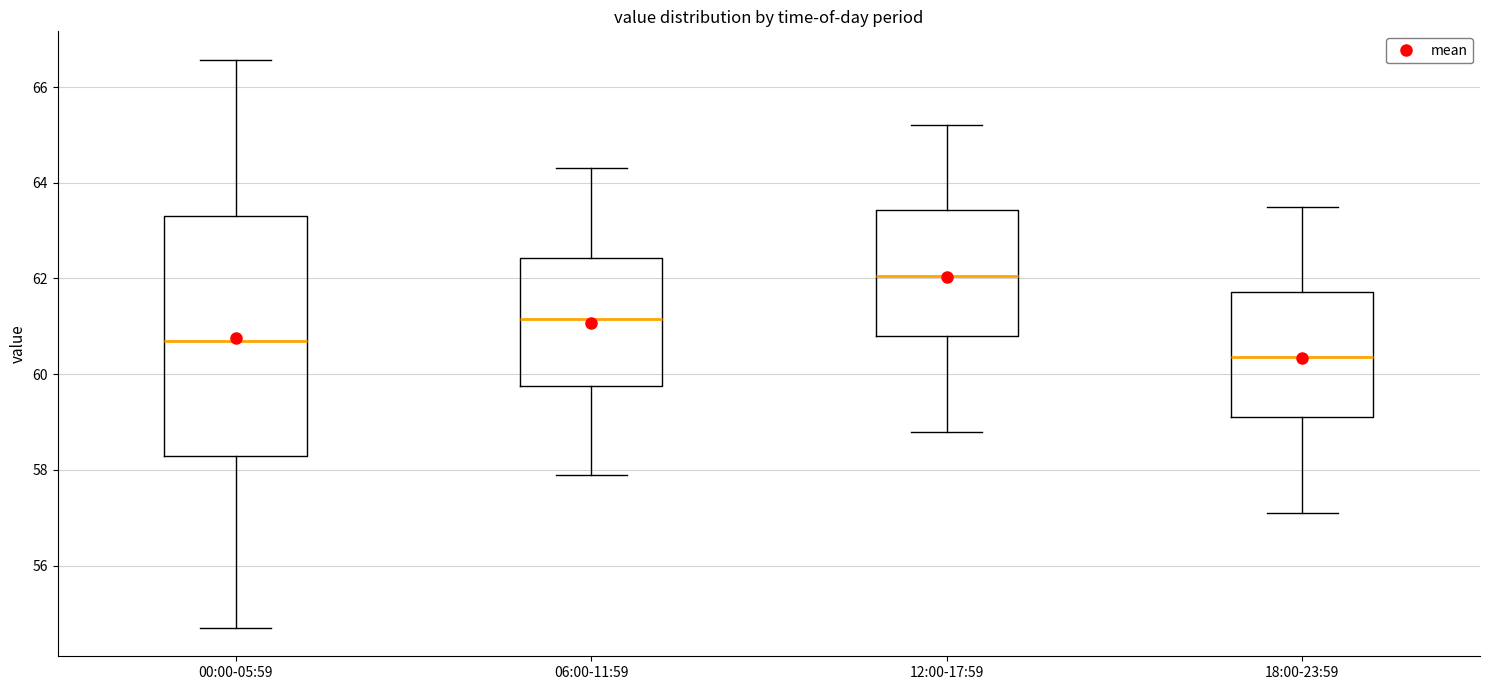

Where does the lower whisker of the box for 18:00-23:59 end on the y-axis? The values are not printed on the chart, so give them approximately, as read against the axis.

57.2